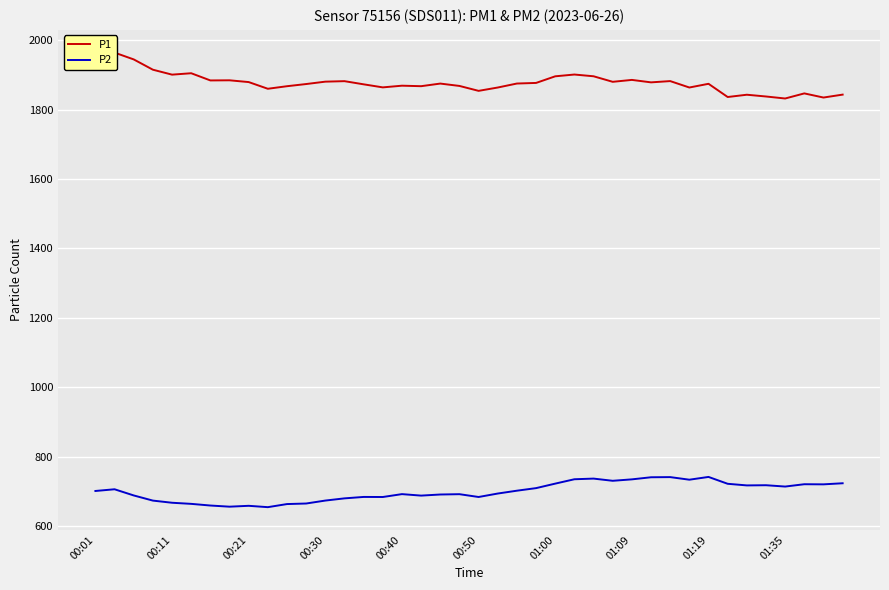

What is the highest value of the P2 series?

741.1